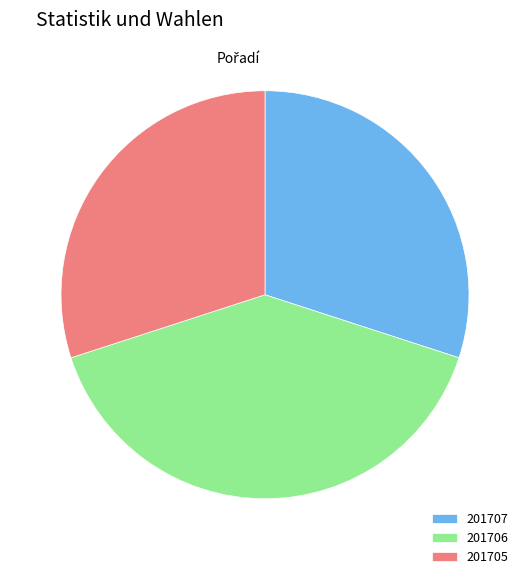

The 201707 slice represents 23% of the pie. True or false?

False